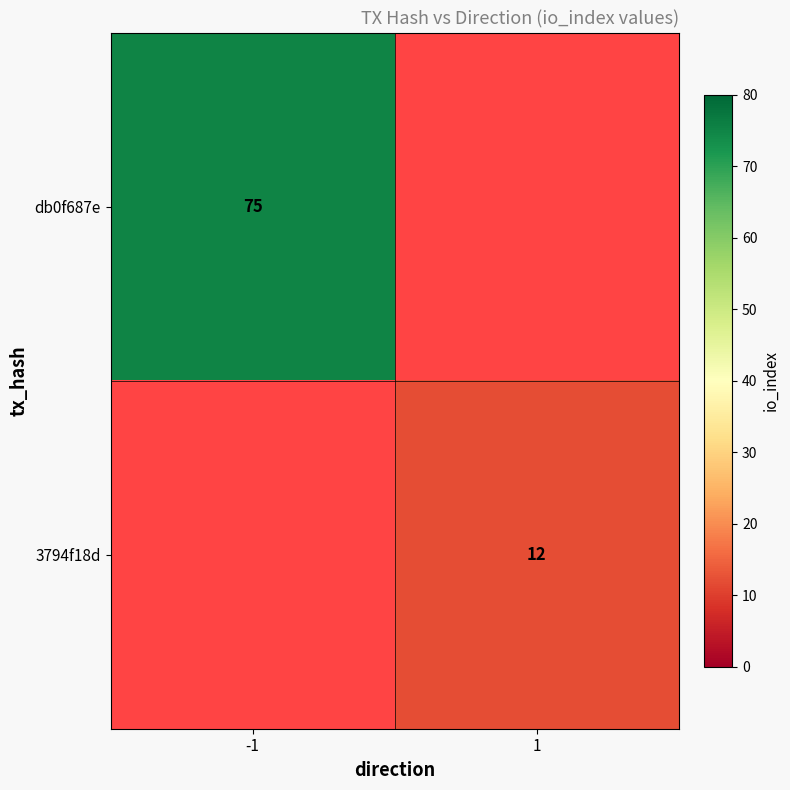

The 3794f18d series shows 12 at 1. True or false?

True